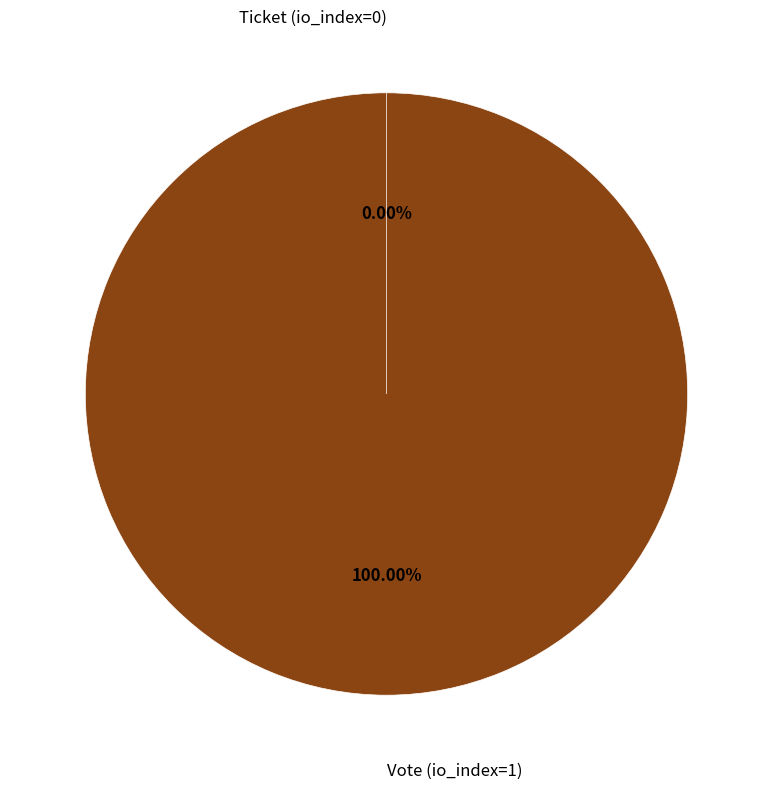

What is the largest slice in the pie chart?

Vote (io_index=1)